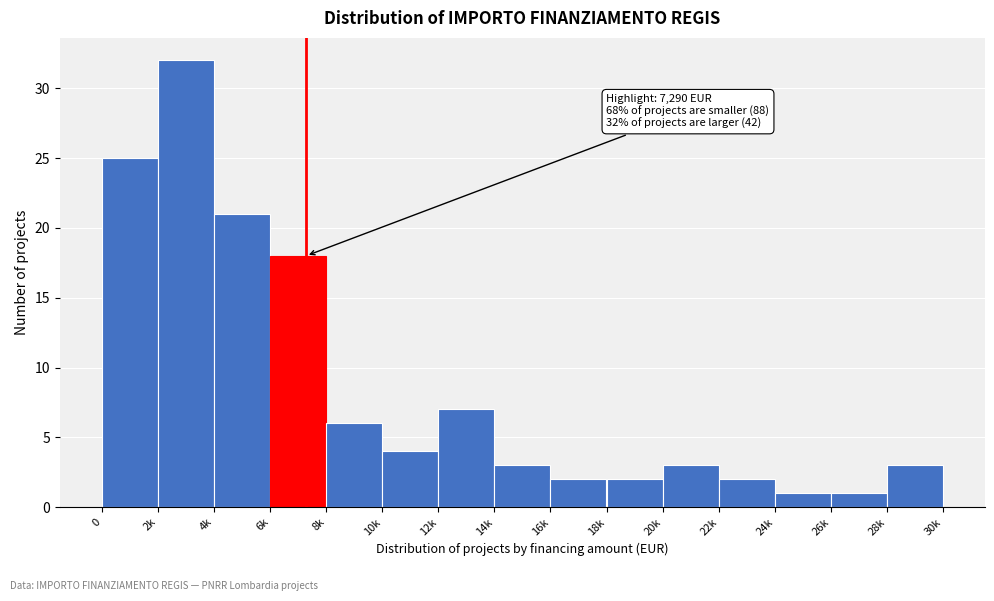

Reading left to right, list all the values displayed in this chart.

0=25	2k=32	4k=21	6k=18	8k=6	10k=4	12k=7	14k=3	16k=2	18k=2	20k=3	22k=2	24k=1	26k=1	28k=3